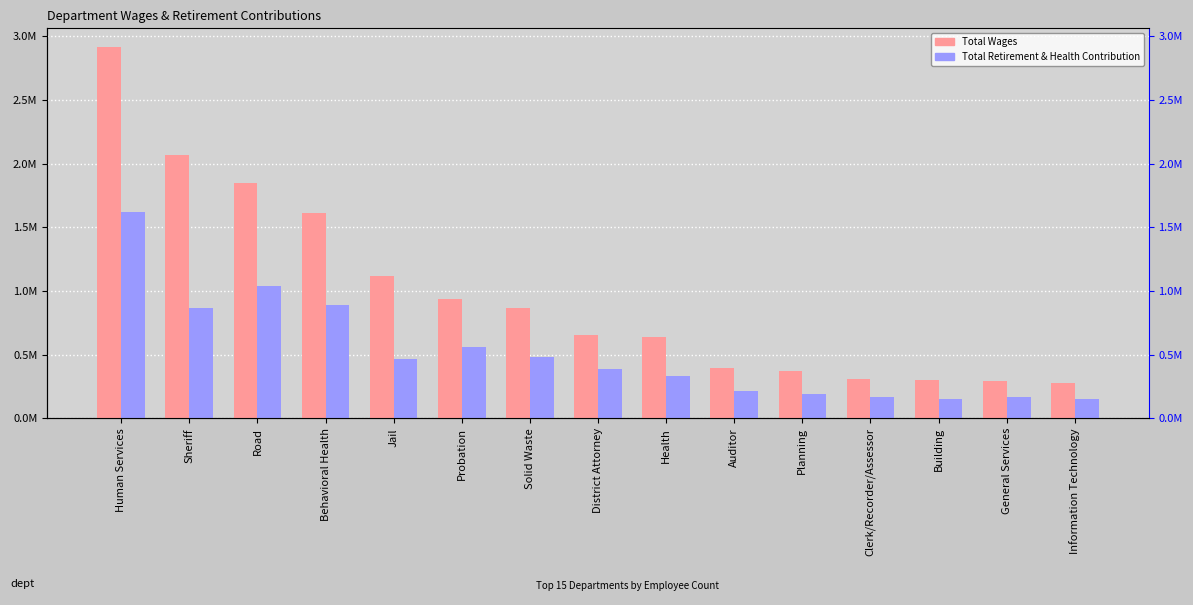

List the labels in order of Total Retirement & Health Contribution value, smallest first.

Information Technology, Building, Clerk/Recorder/Assessor, General Services, Planning, Auditor, Health, District Attorney, Jail, Solid Waste, Probation, Sheriff, Behavioral Health, Road, Human Services